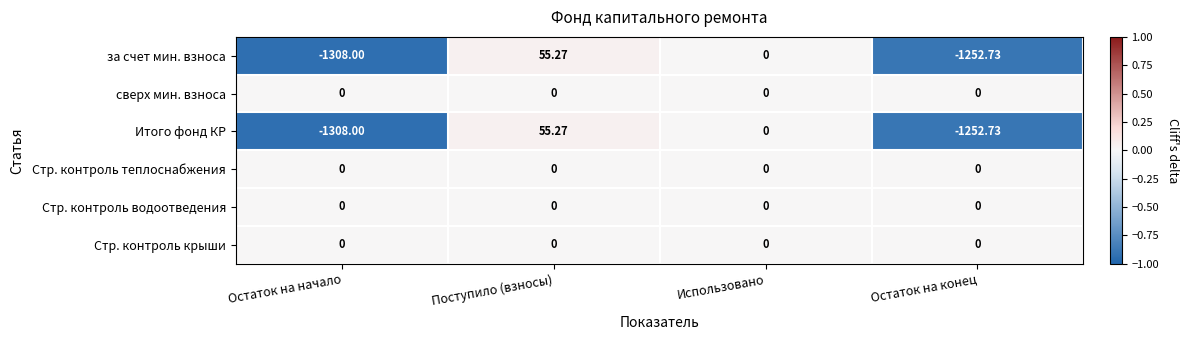

List the labels in order of за счет мин. взноса value, smallest first.

Остаток на начало, Остаток на конец, Использовано, Поступило (взносы)